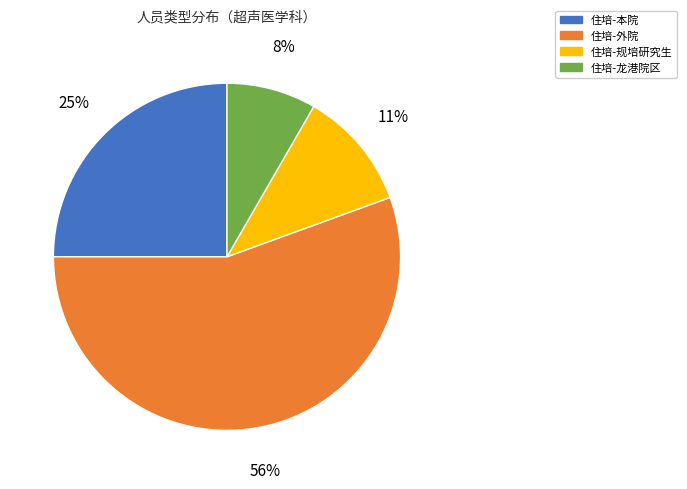

Is 住培-本院 the majority of the pie?

No